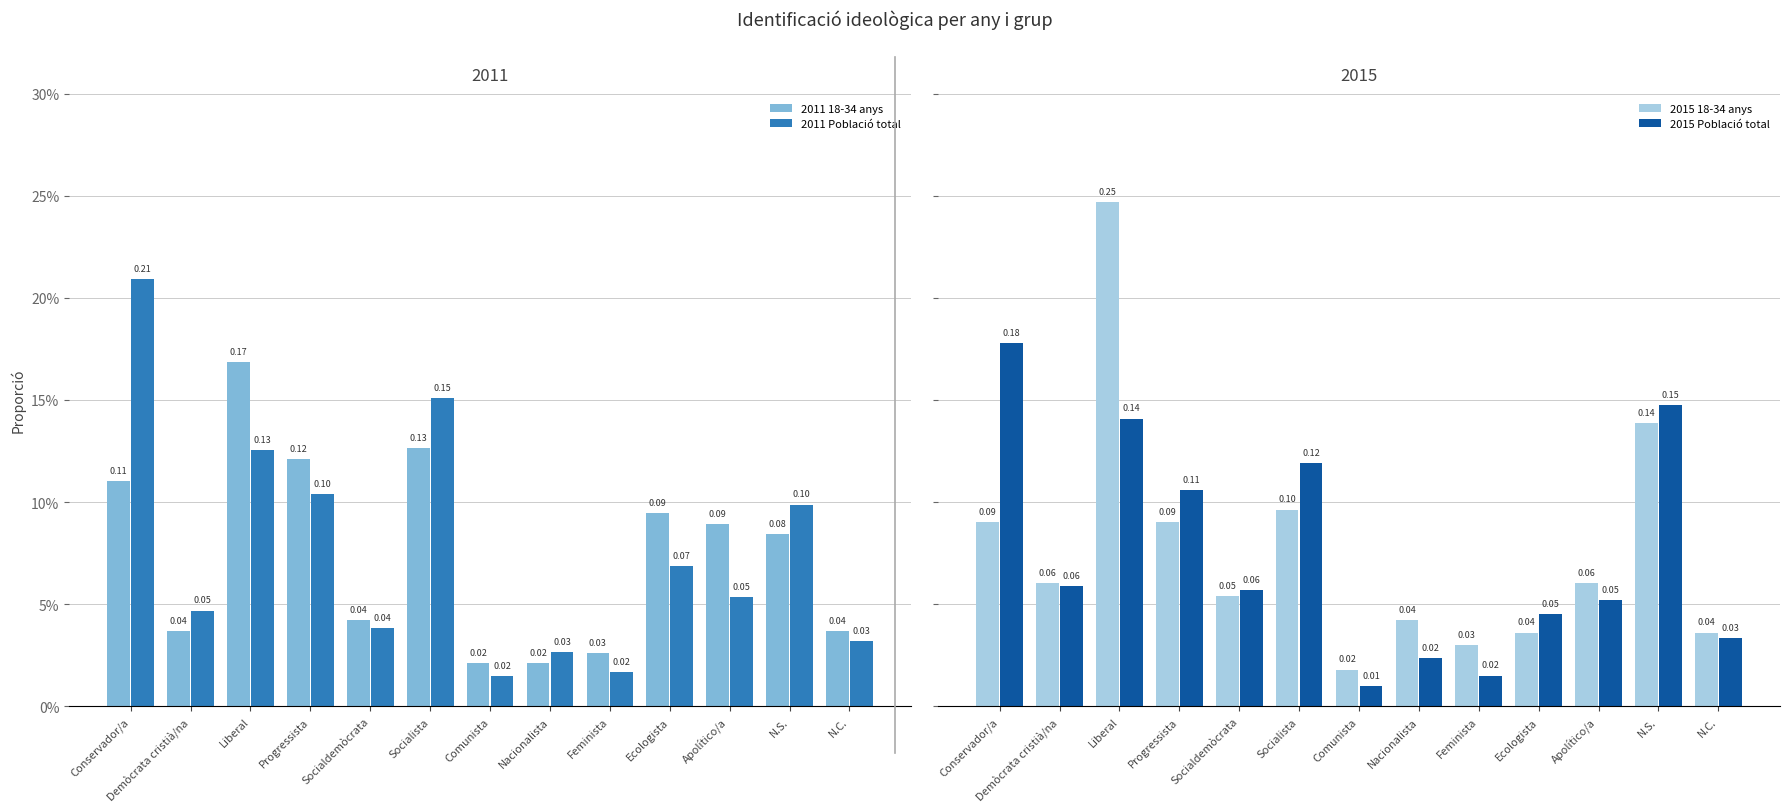

What is the label of the 13th bar from the right?

Conservador/a